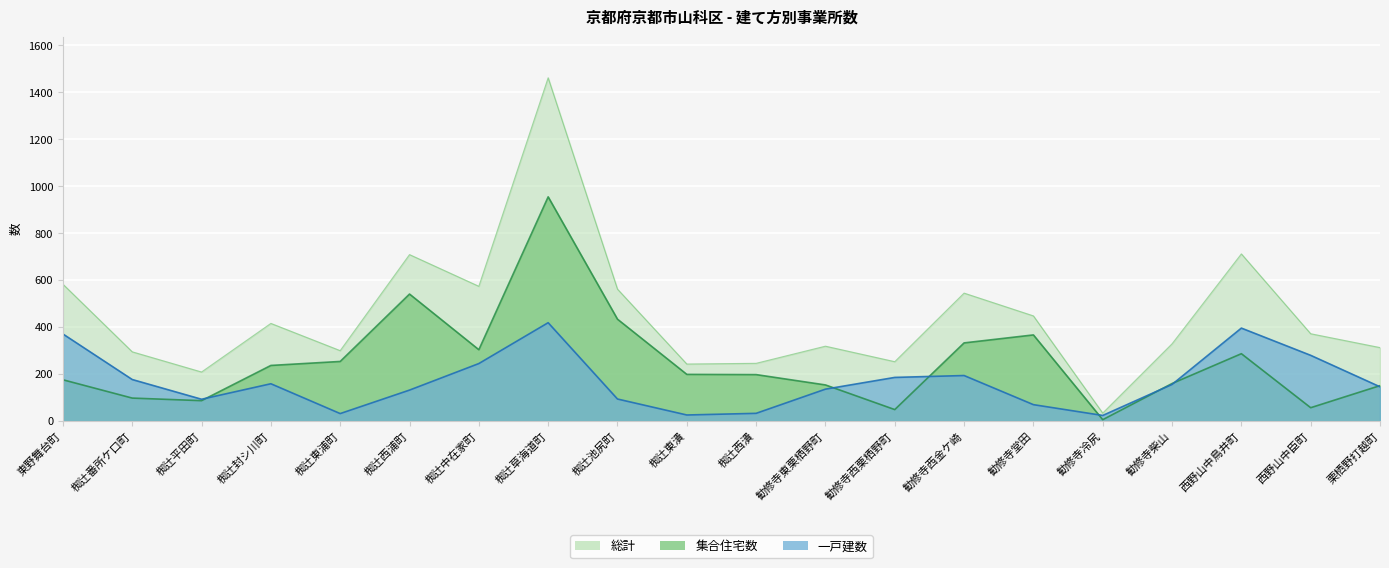

Where is the first local maximum for 集合住宅数?

椥辻西浦町